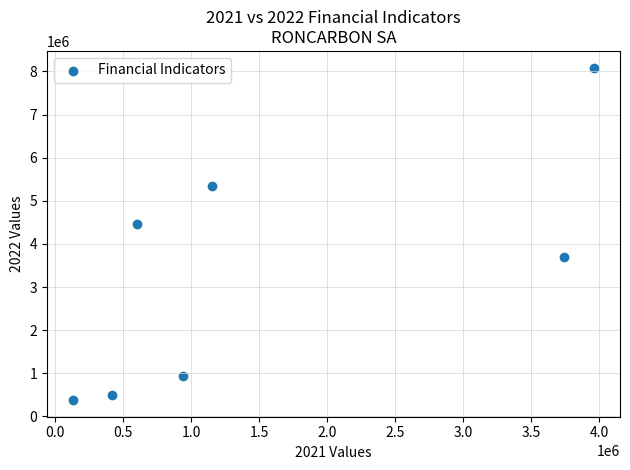

What Y value in the scatter plot is closest to 4233356?

4471701.8